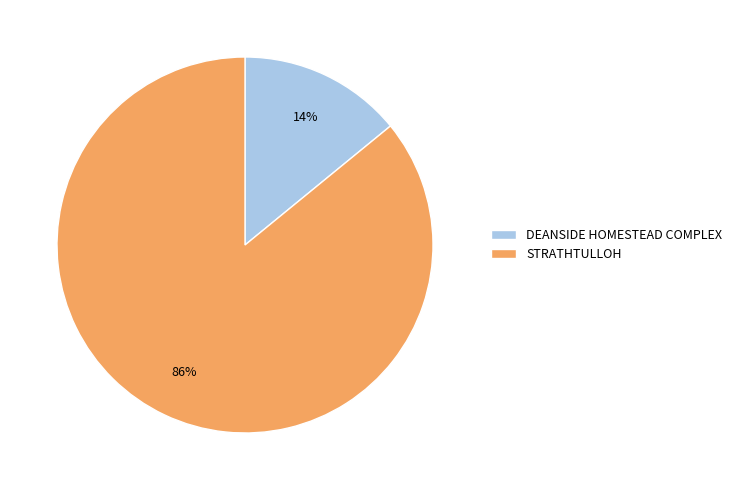

Which has a higher value, DEANSIDE HOMESTEAD COMPLEX or STRATHTULLOH?

STRATHTULLOH